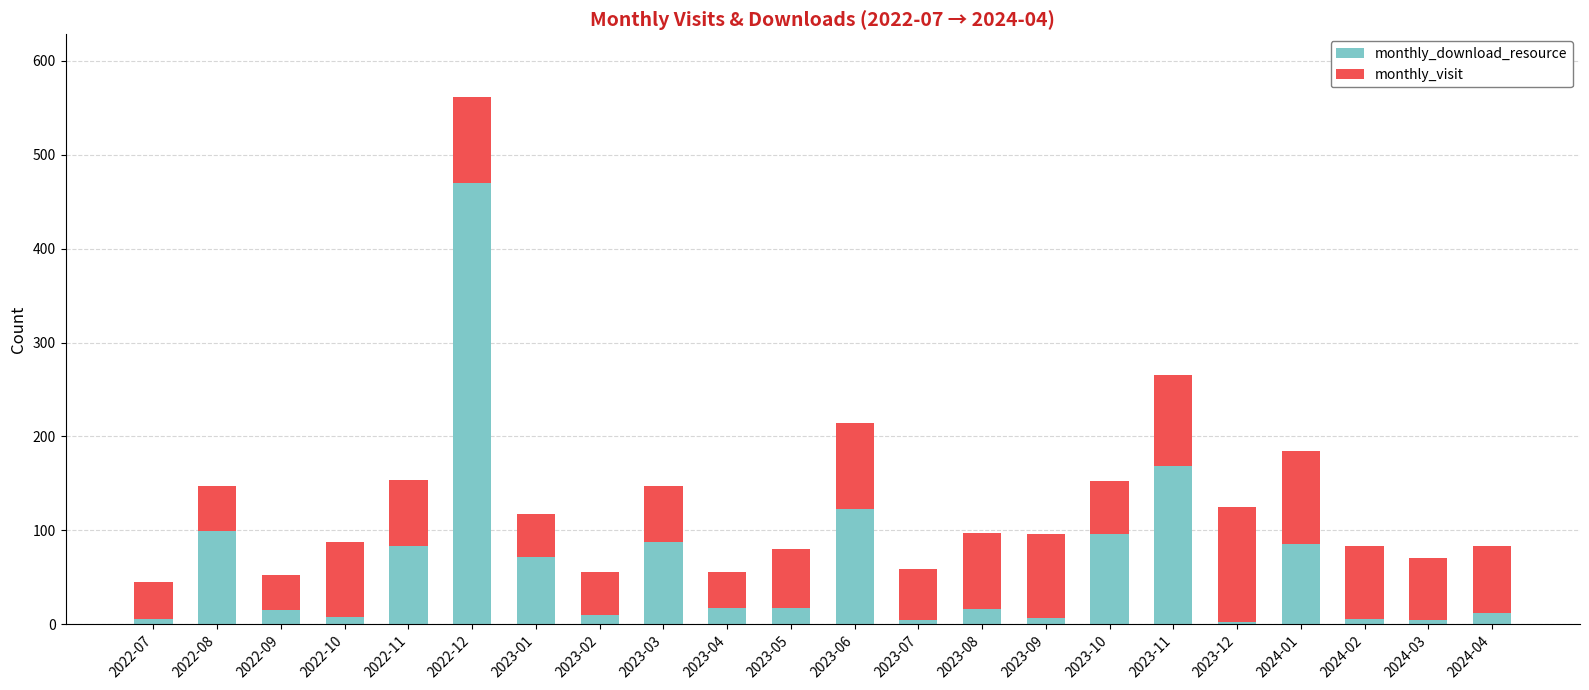

At which label is monthly_download_resource closest to 236?

2023-11